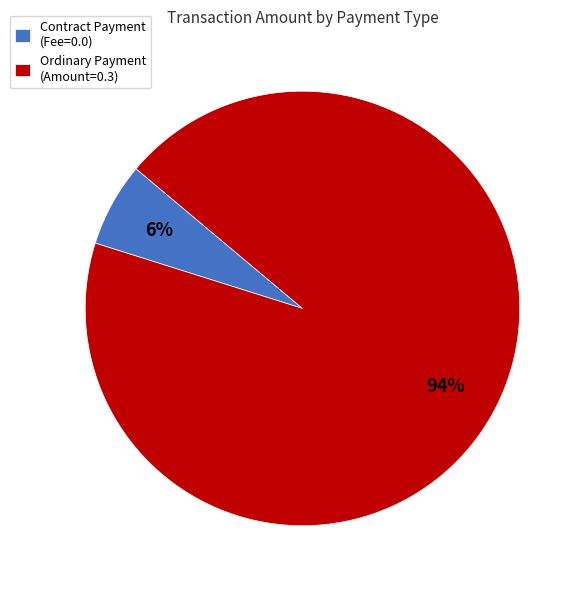

The Ordinary Payment (Amount=0.3) slice represents 94% of the pie. True or false?

True